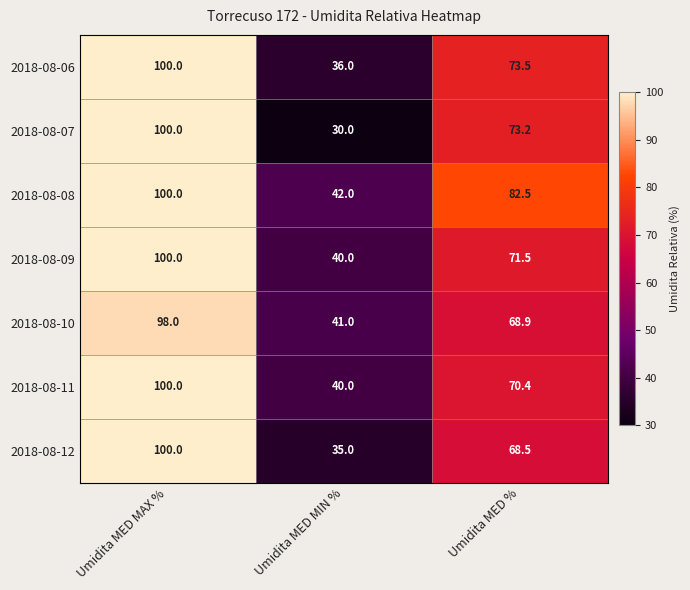

Which series has the largest total across all categories?

2018-08-08